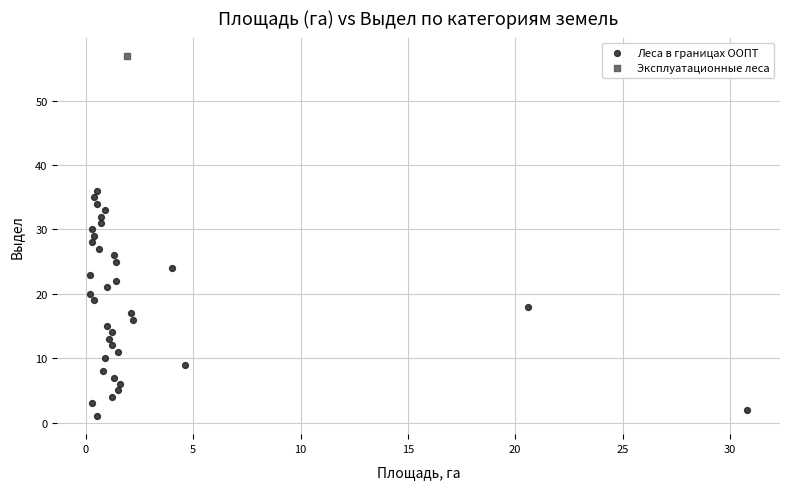

What are all the series names shown in the legend?

Леса в границах ООПТ, Эксплуатационные леса